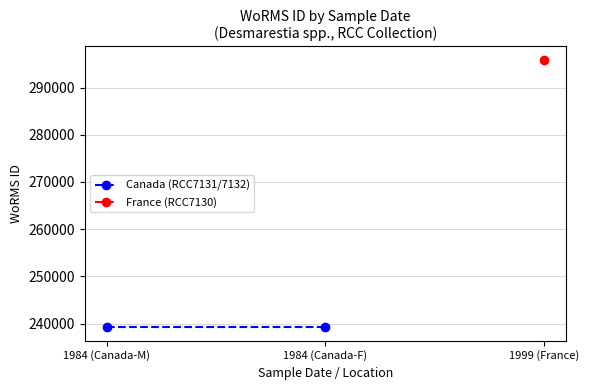

Does the chart display data point markers on the line(s)?

Yes